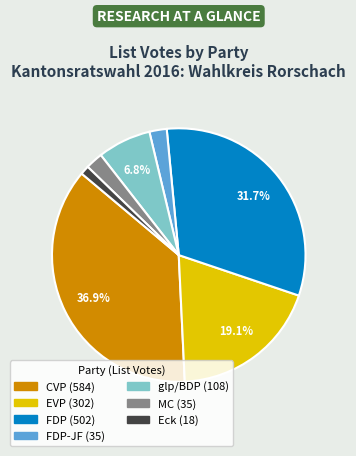

How many segments does this pie chart have?

7